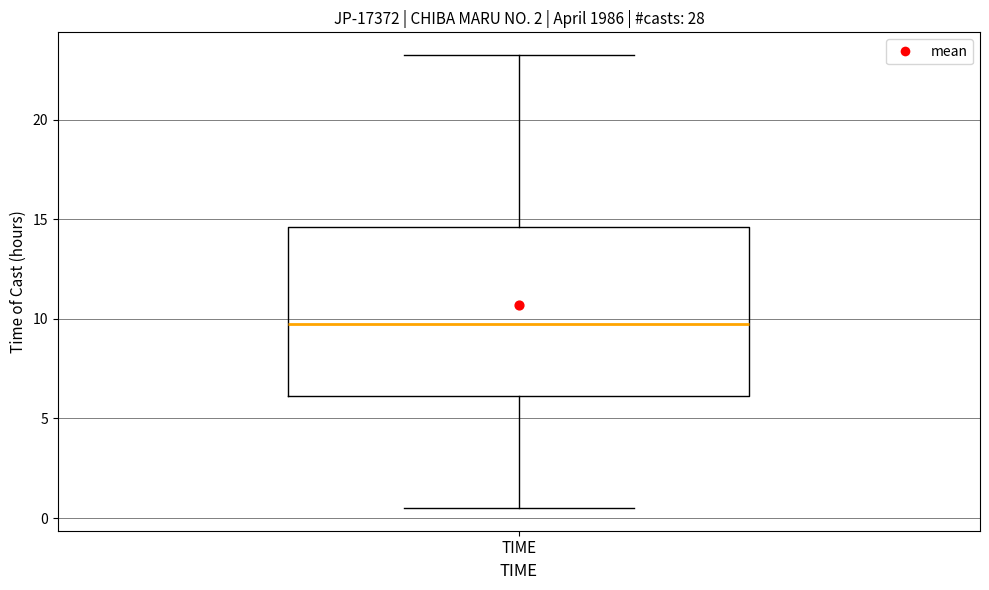

Read this box plot against the y-axis: the position of the median line, the range covered by the box, and the ends of both whiskers. The values are not printed on the chart, so give them approximately, as read against the axis.

median 10.0, box 6.0 to 14.5, whiskers 0.5 to 23.5